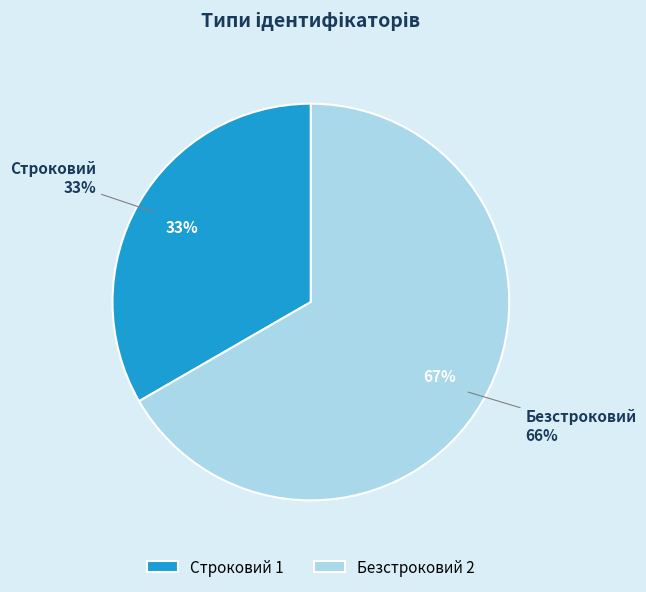

What is the largest slice in the pie chart?

Безстроковий